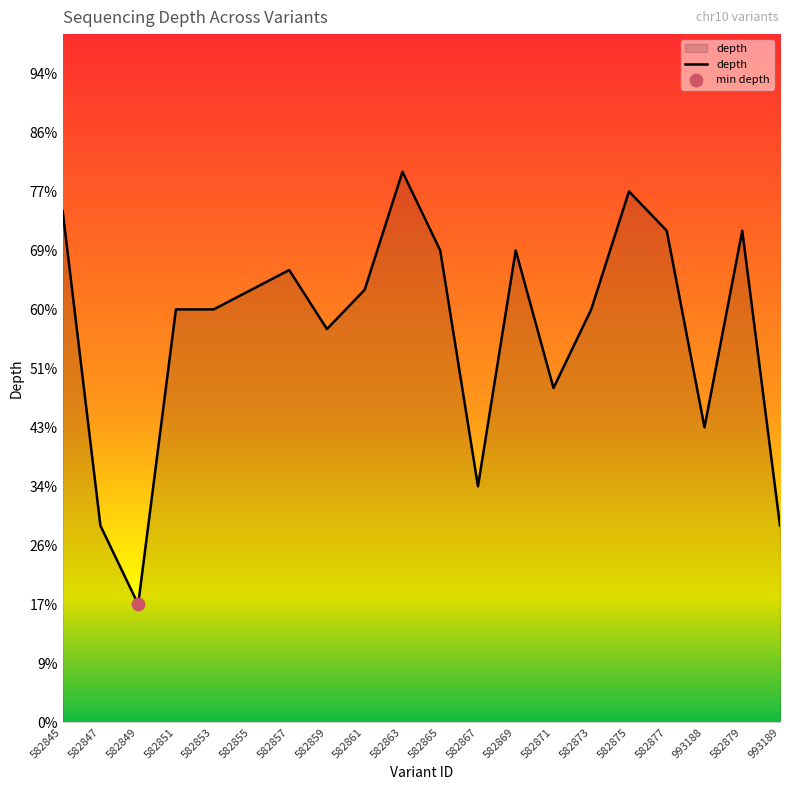

What is the ratio of the value at 582855 to the value at 582847?

2.2